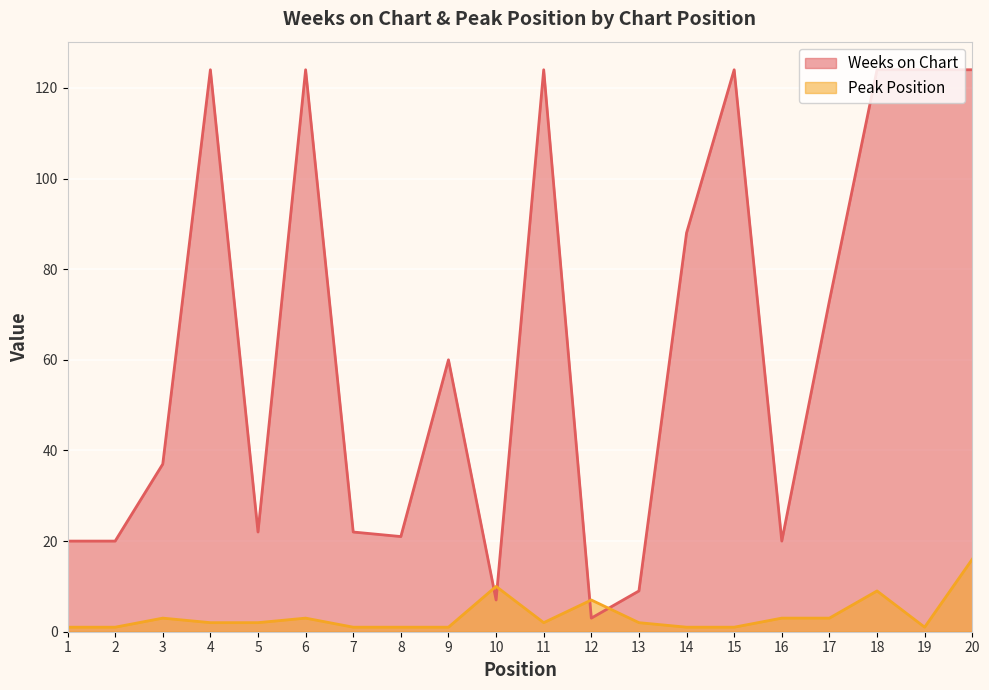

Count the number of data series in this chart.

2